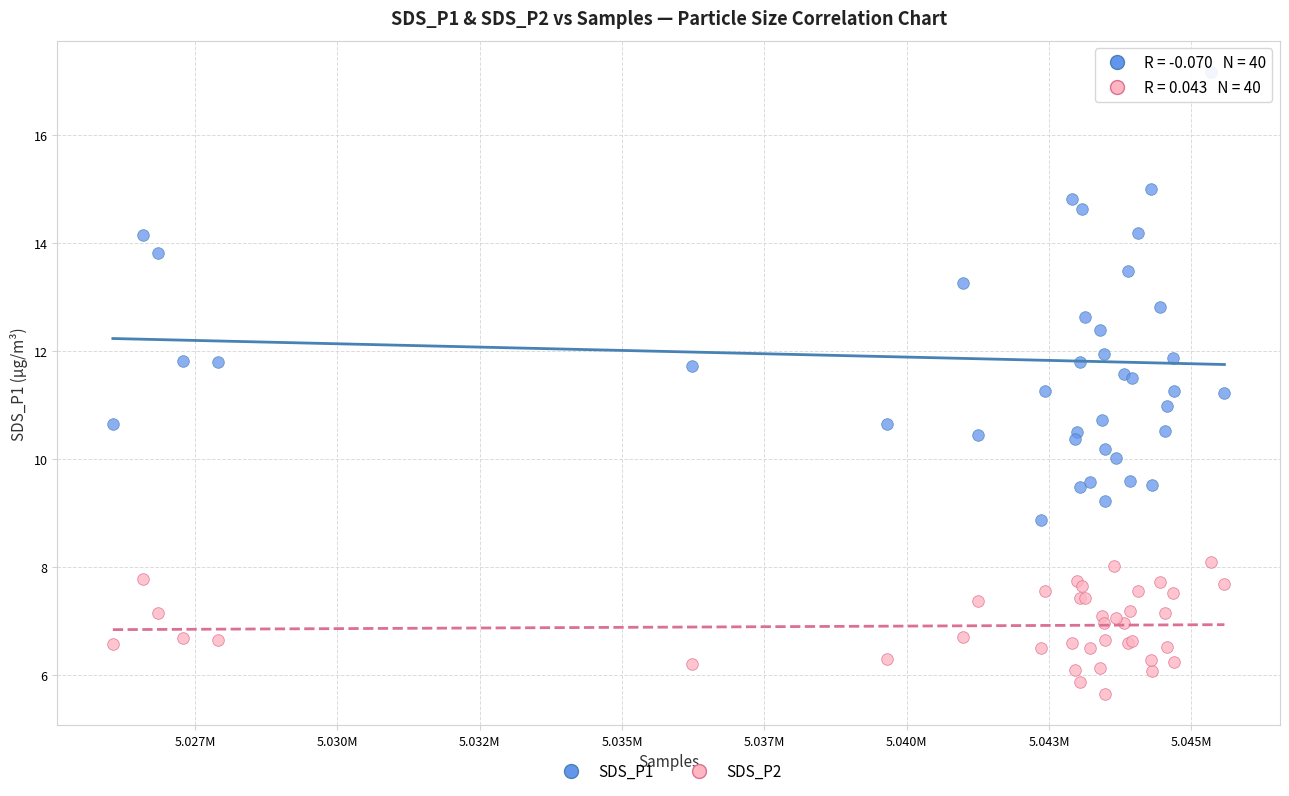

Which series contains the highest Y value?

SDS_P1